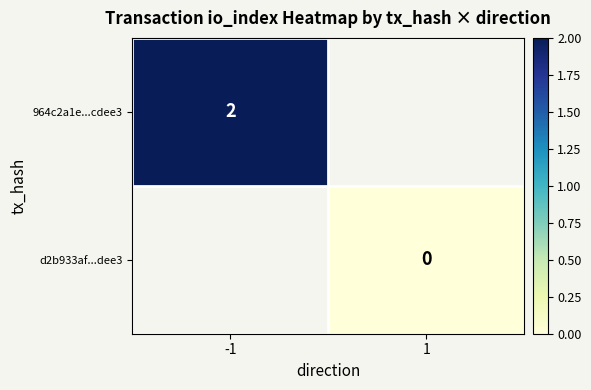

What is the greatest value displayed?

2.0